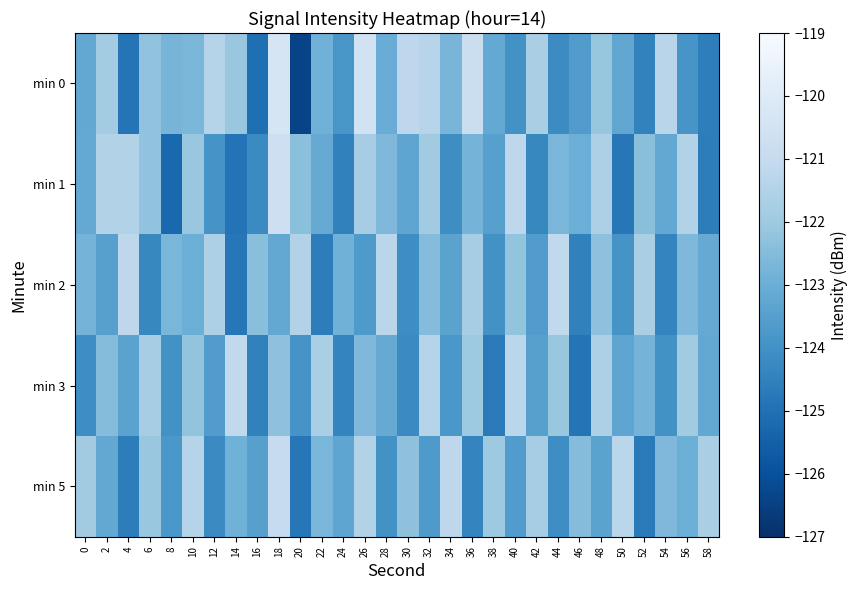

List the series in order of their peak value, lowest first.

min 2, min 3, min 5, min 1, min 0